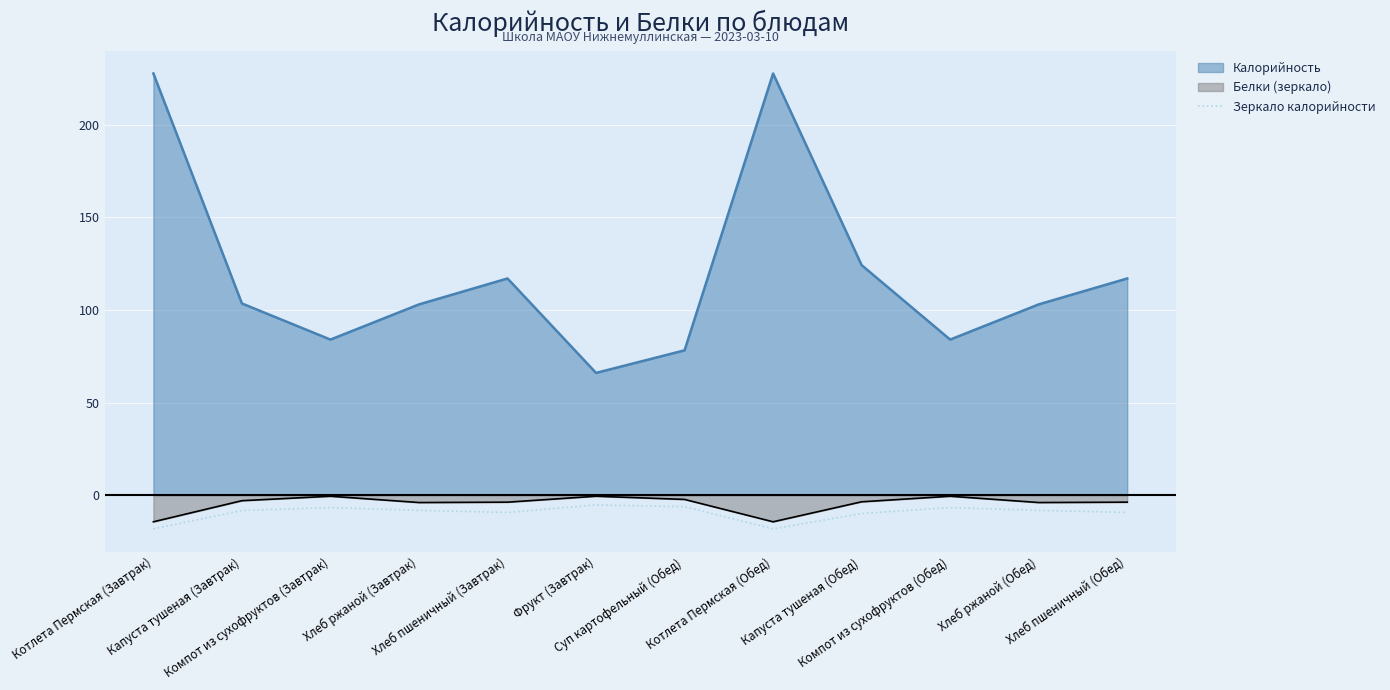

What is the lowest value of the Белки (зеркало) series?

-14.4